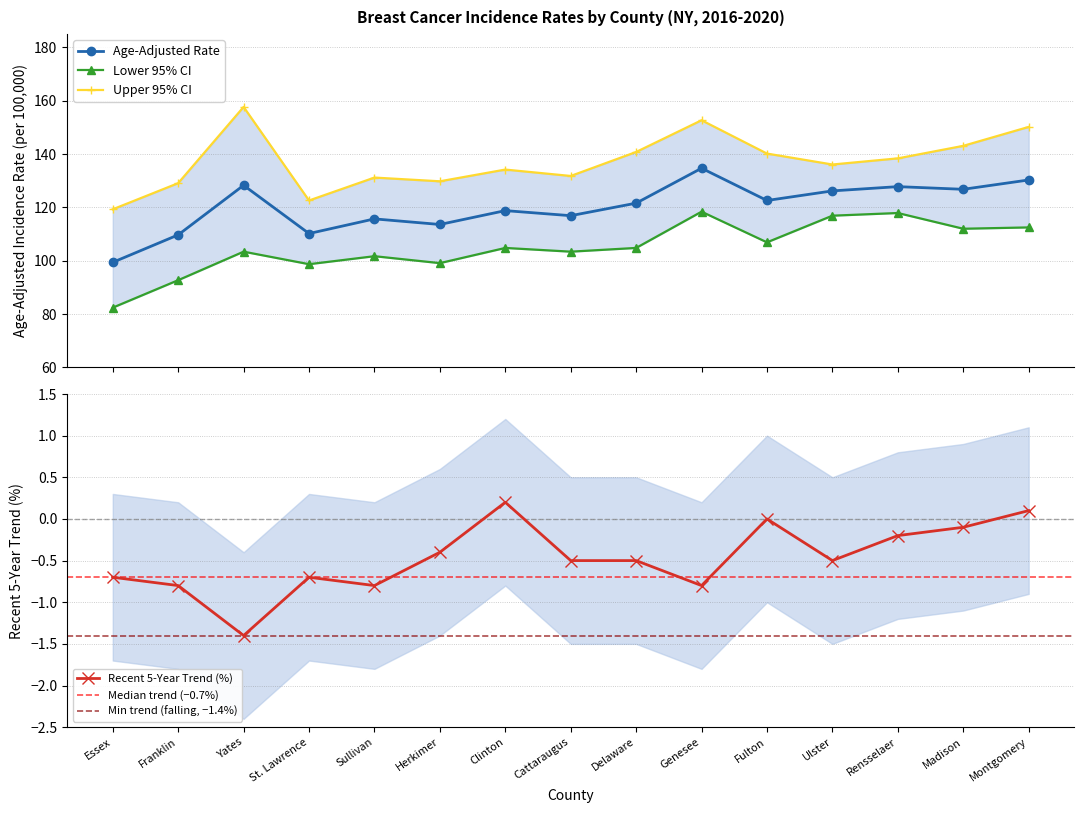

How many interior local peaks does the Age-Adjusted Rate series have?

5